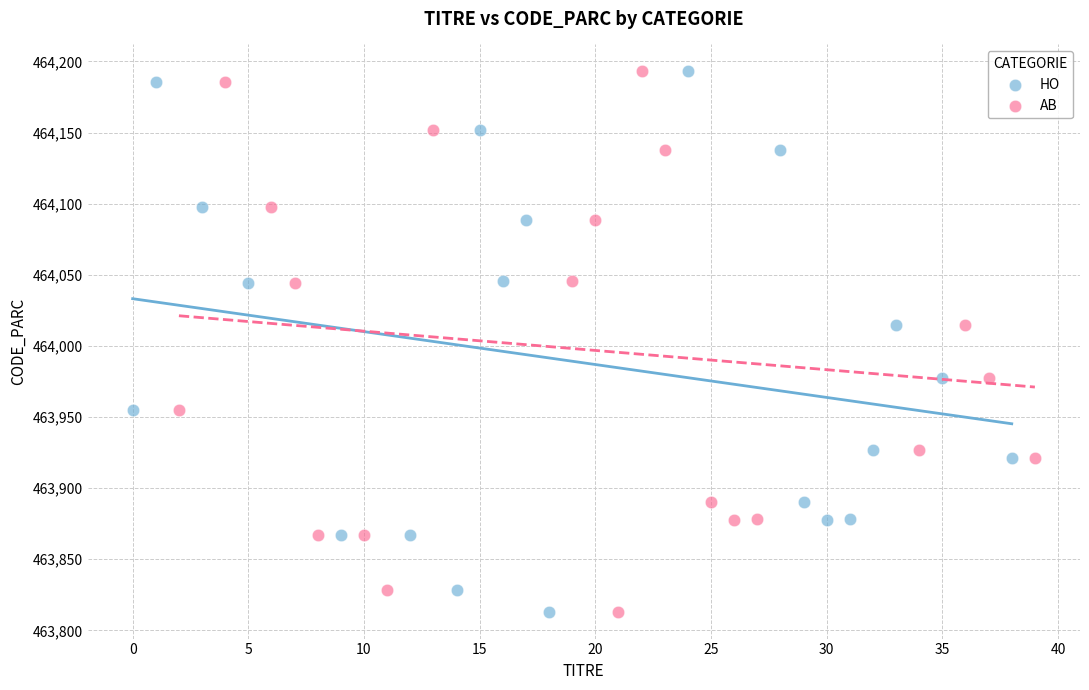

What are all the series names shown in the legend?

HO, AB